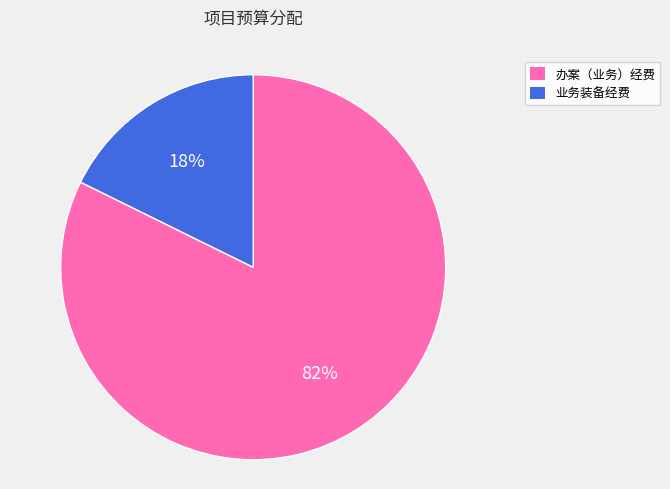

How many slices are in this pie chart?

2